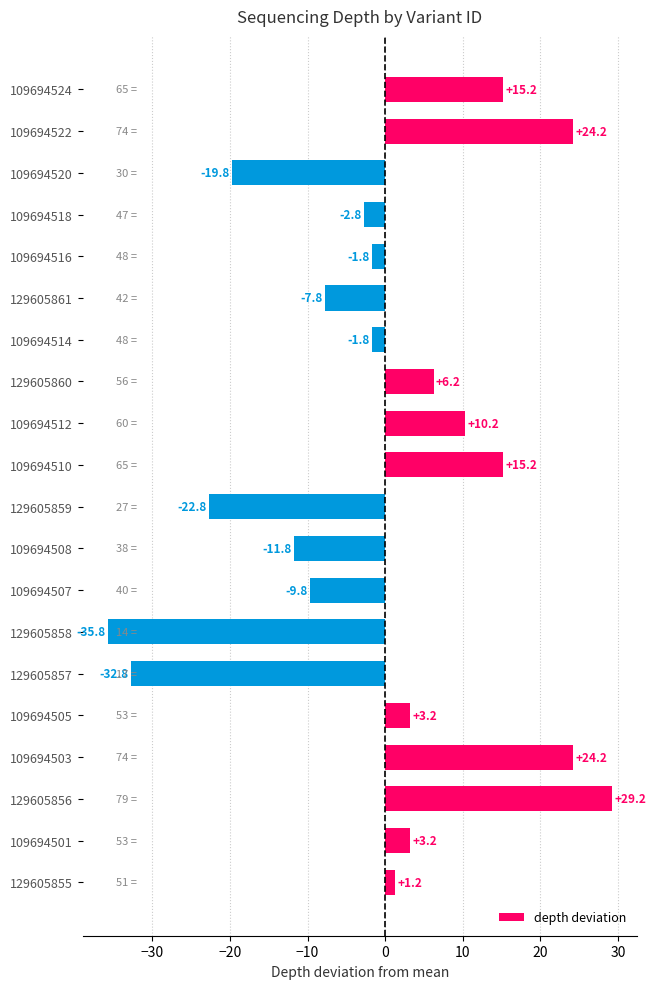

Which category has the lowest value across all series?

129605858